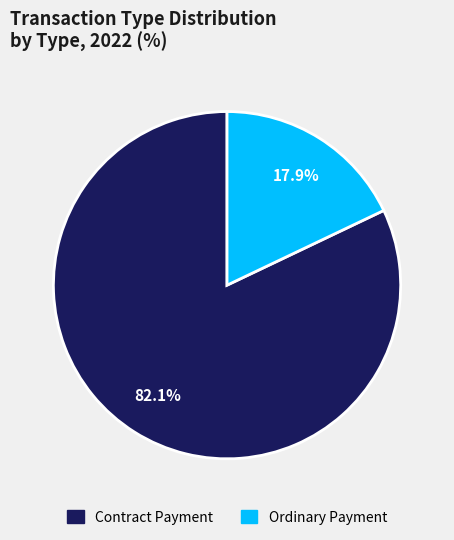

Between Contract Payment and Ordinary Payment, which is larger?

Contract Payment